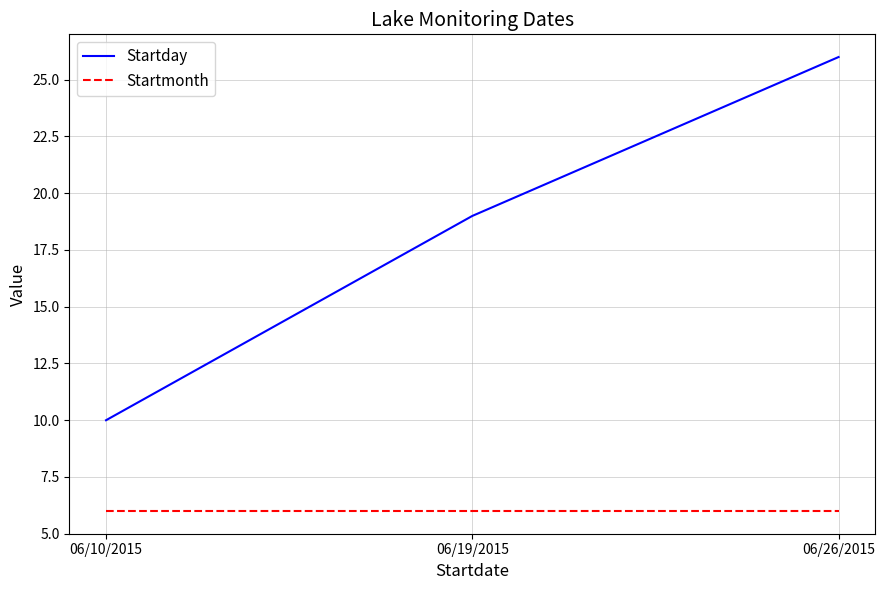

Where is Startday nearest to the value 18?

06/19/2015